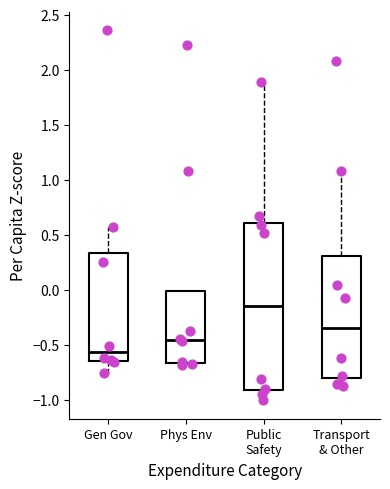

Where does the lower whisker of the box for Transport & Other end on the y-axis? The values are not printed on the chart, so give them approximately, as read against the axis.

-0.85